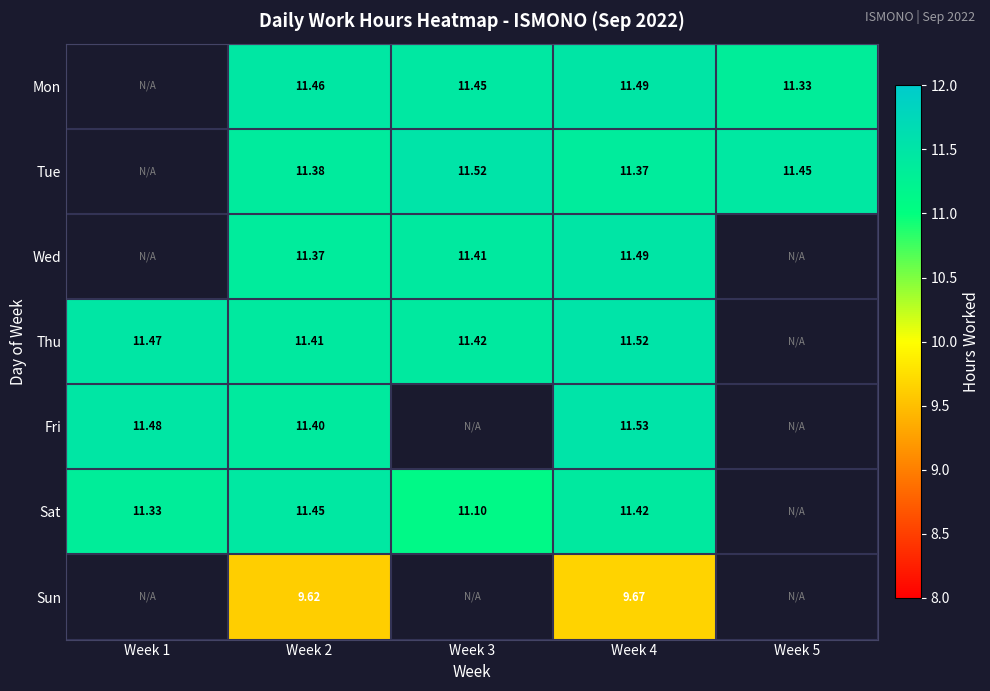

The value of Sat at Week 2 is 2.7. True or false?

False